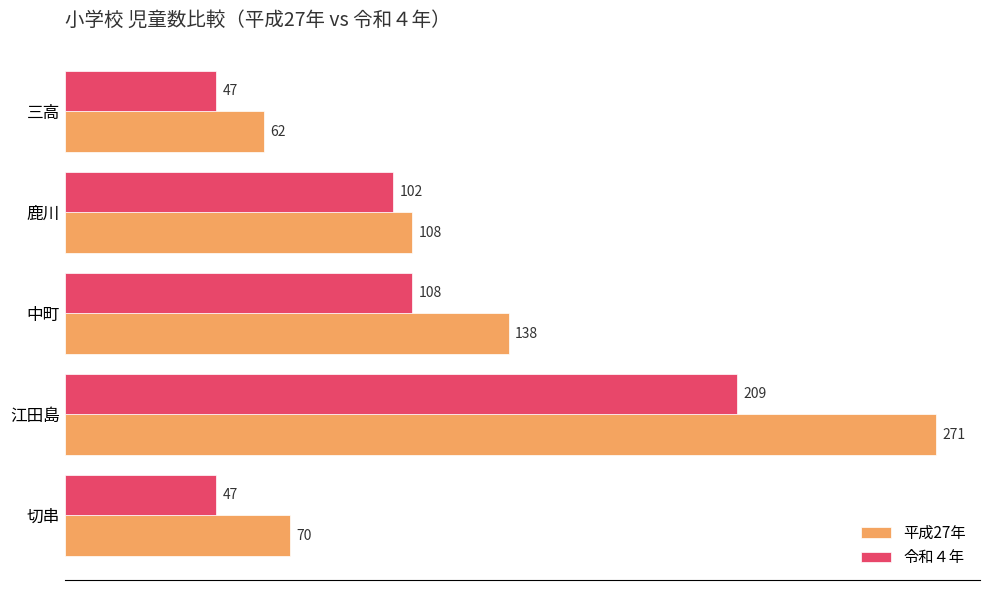

What are all the series names shown in the legend?

平成27年, 令和４年